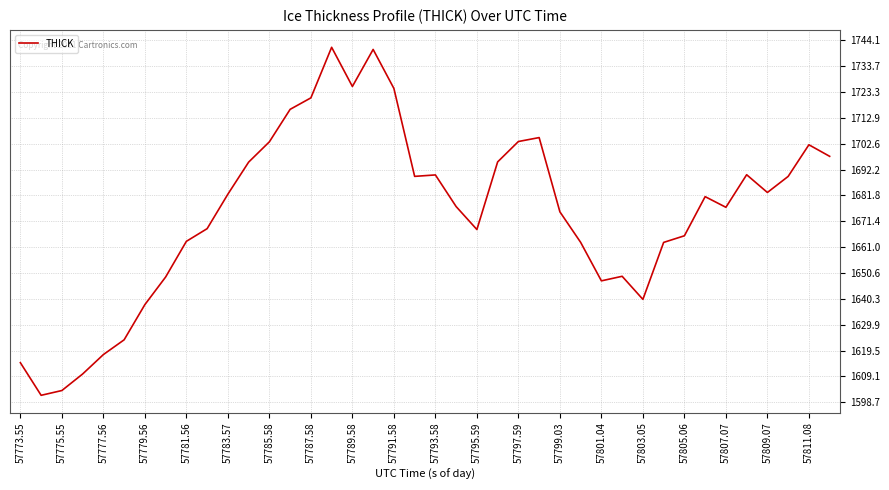

What is the greatest value displayed?

1741.3